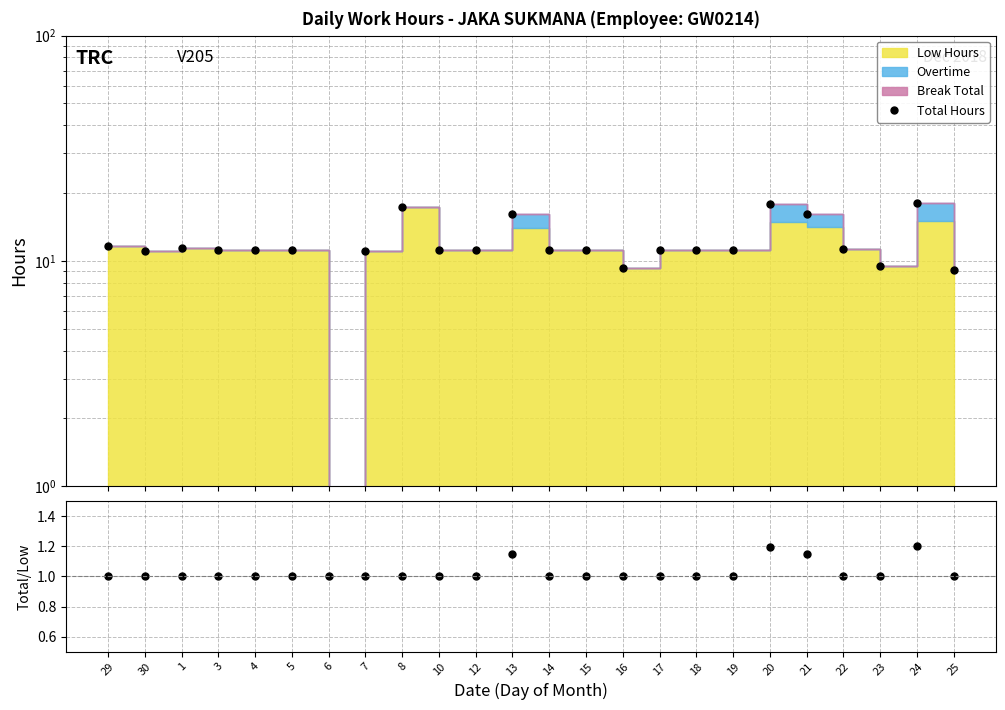

How many lines are shown in the chart?

2